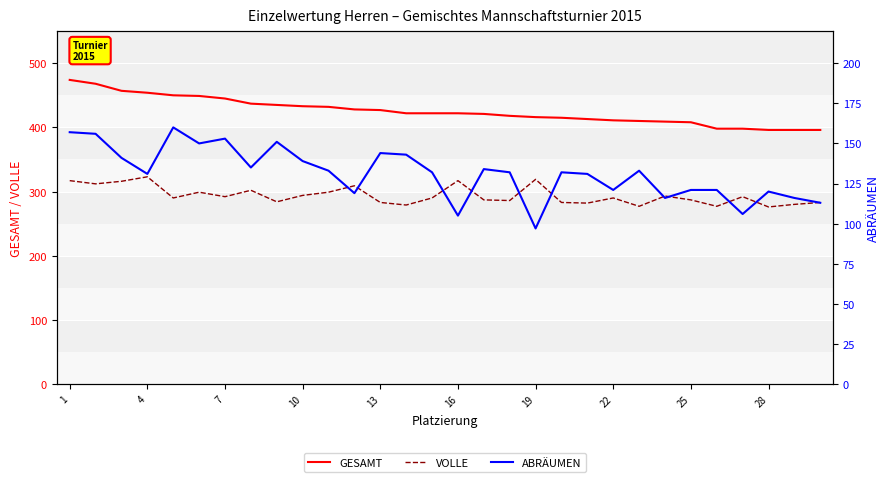

True or false: ABRÄUMEN and VOLLE cross at least once.

False